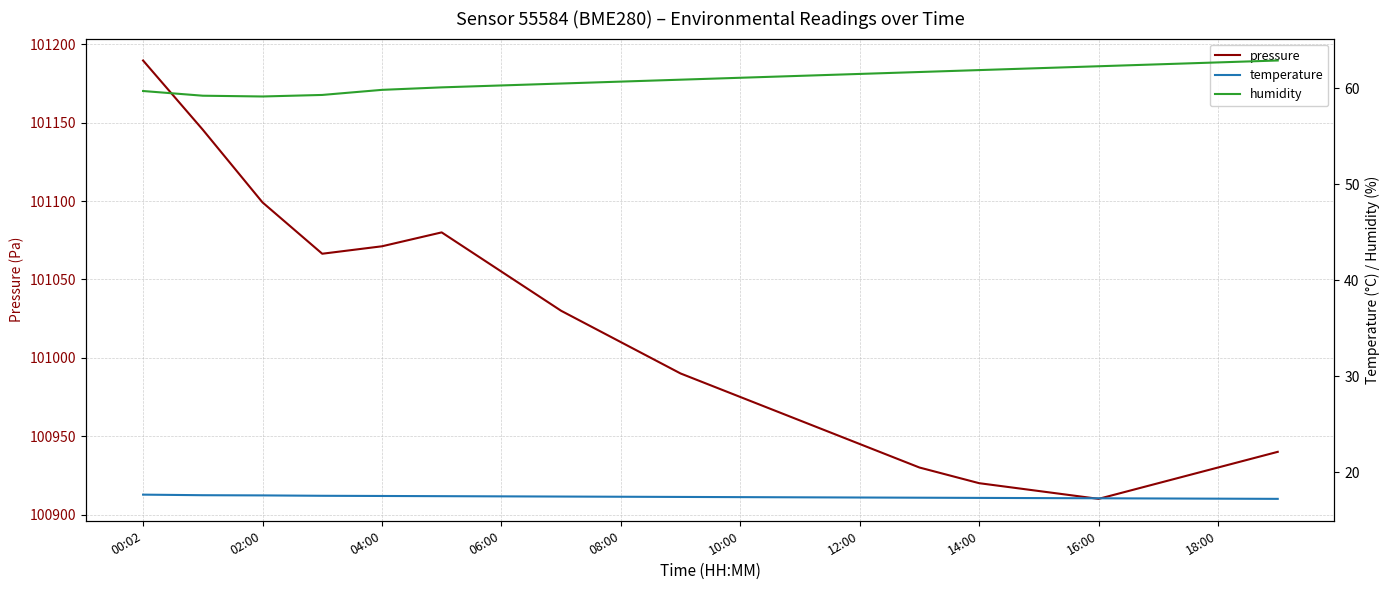

True or false: temperature has more than 1 points higher than both neighbors.

False